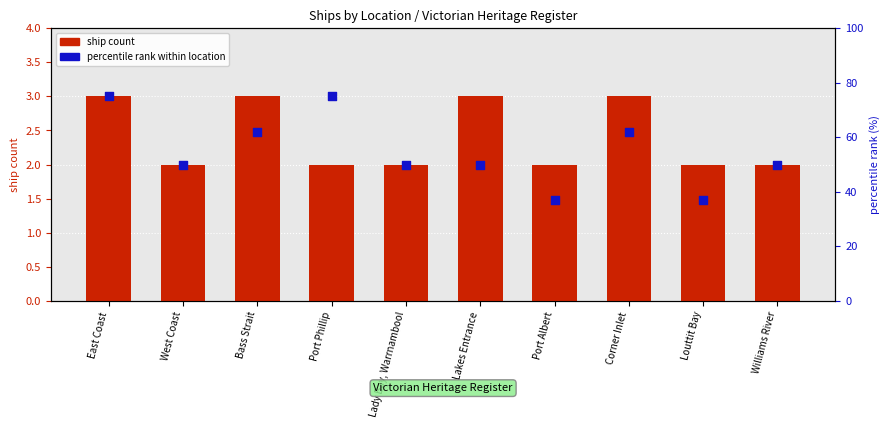

Which series reaches the minimum Y coordinate?

ship count